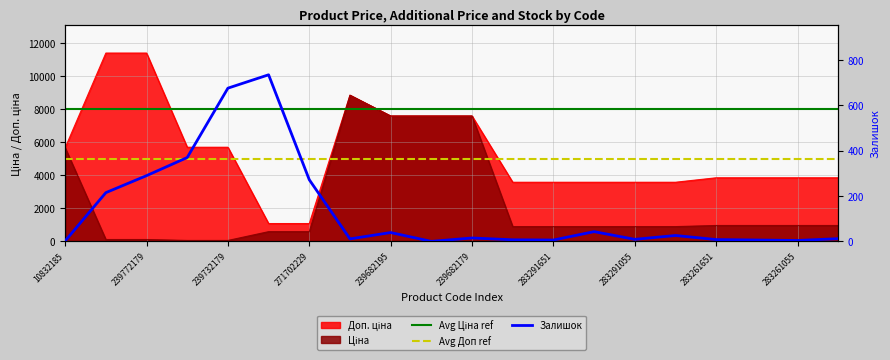

The value of Залишок at 283261650 is 6.0. True or false?

True